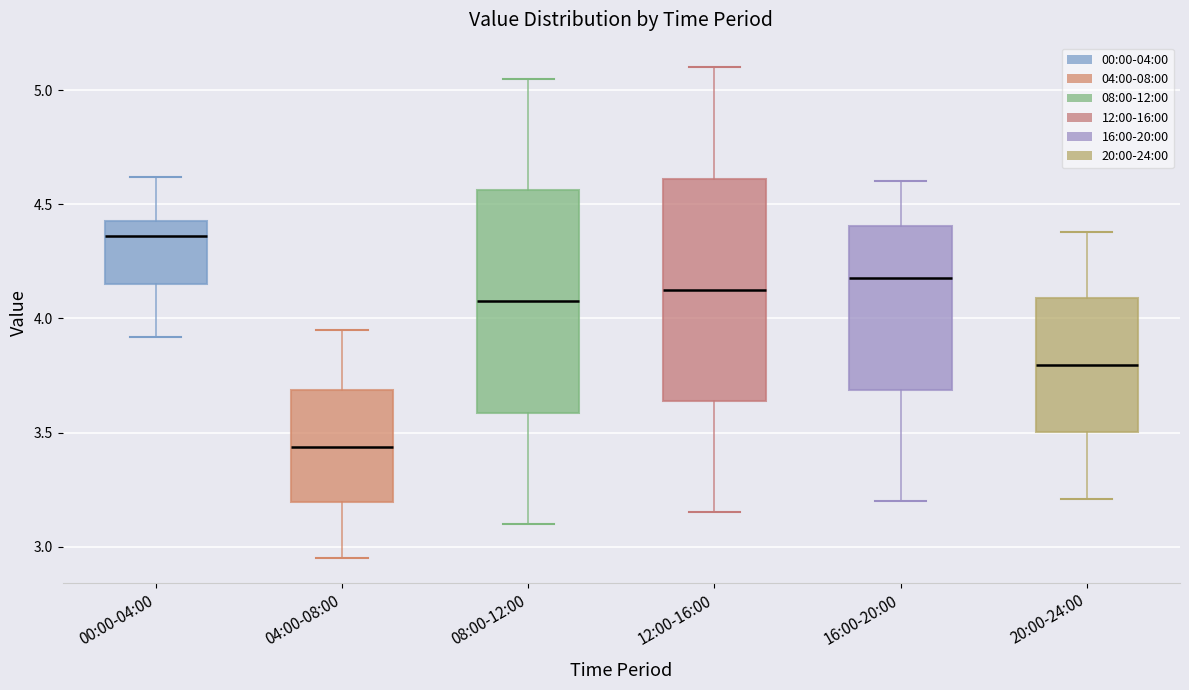

Where does the upper whisker of the box for 08:00-12:00 end on the y-axis? The values are not printed on the chart, so give them approximately, as read against the axis.

5.05